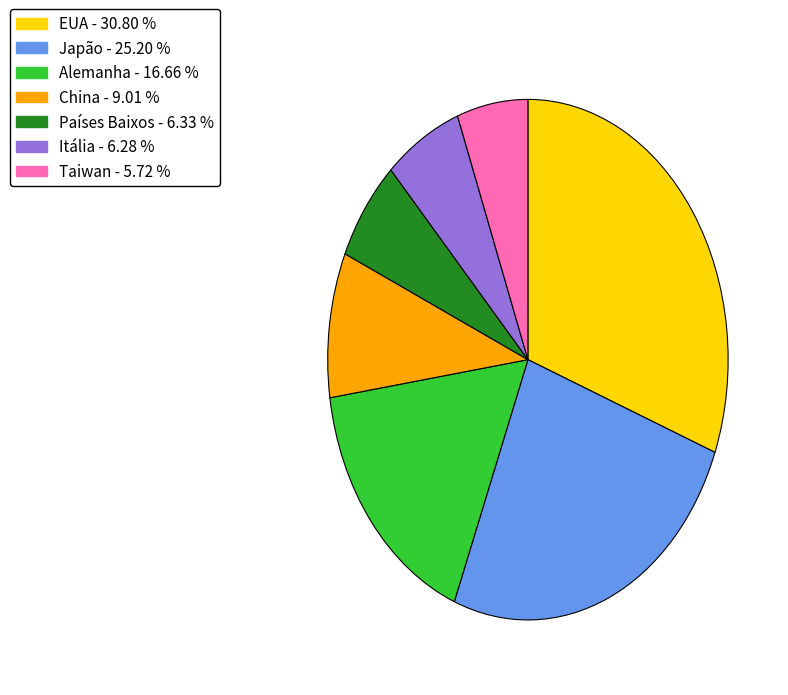

How many slices are in this pie chart?

7